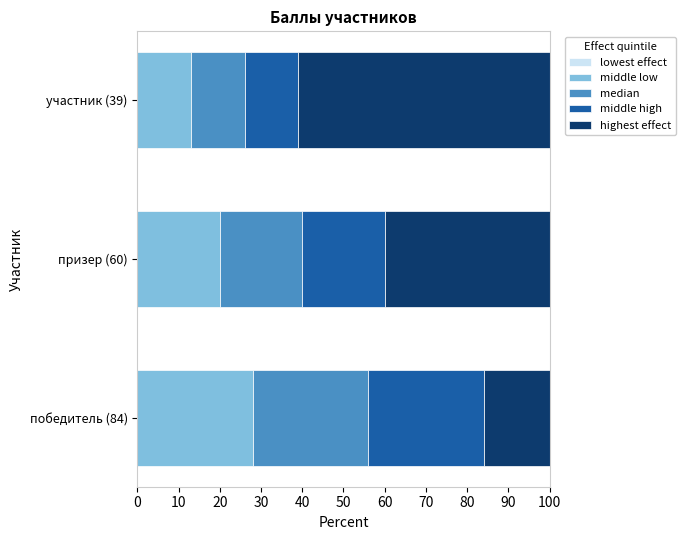

What is the sum of all middle low values?

61.0